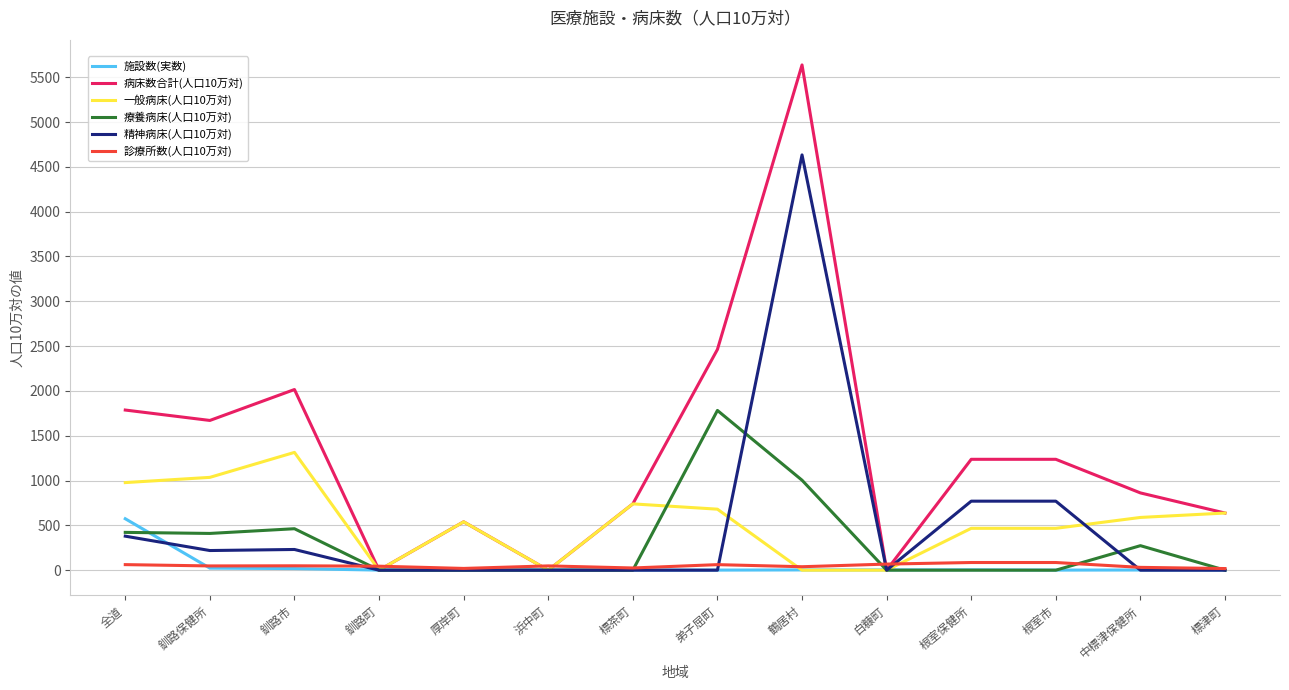

Where is the first local maximum for 療養病床(人口10万対)?

釧路市